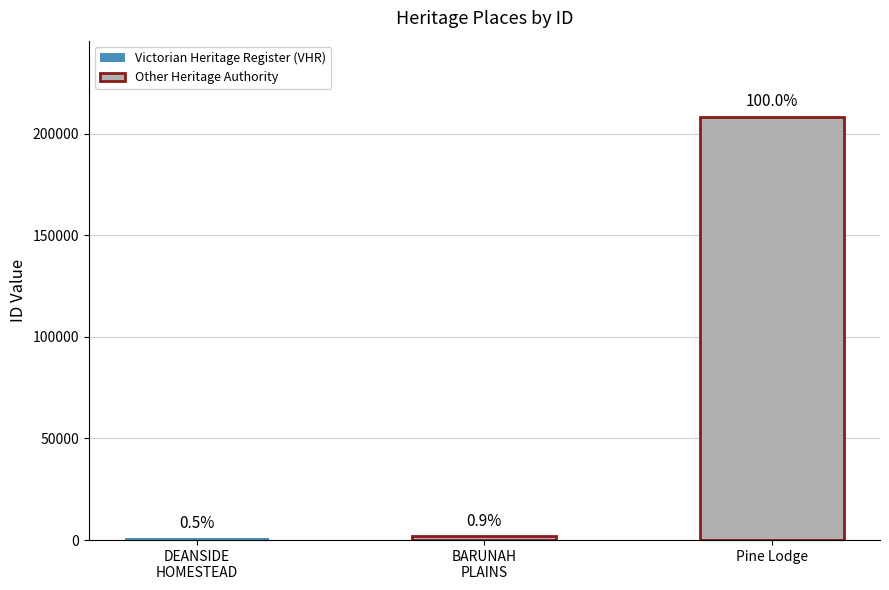

What is the minimum value shown in the chart?

992